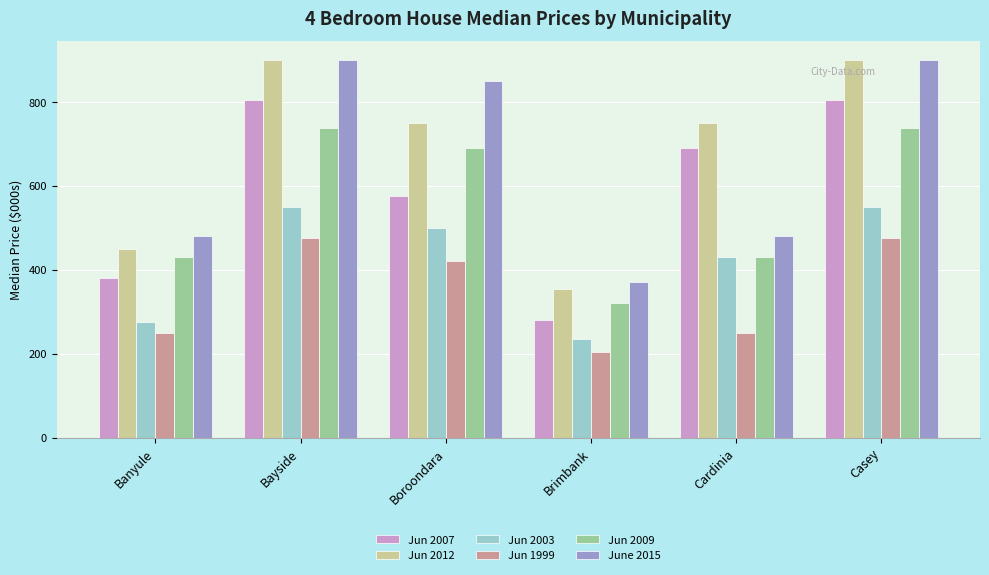

What is the value of the Jun 2012 bar at the 3rd from the left?

750